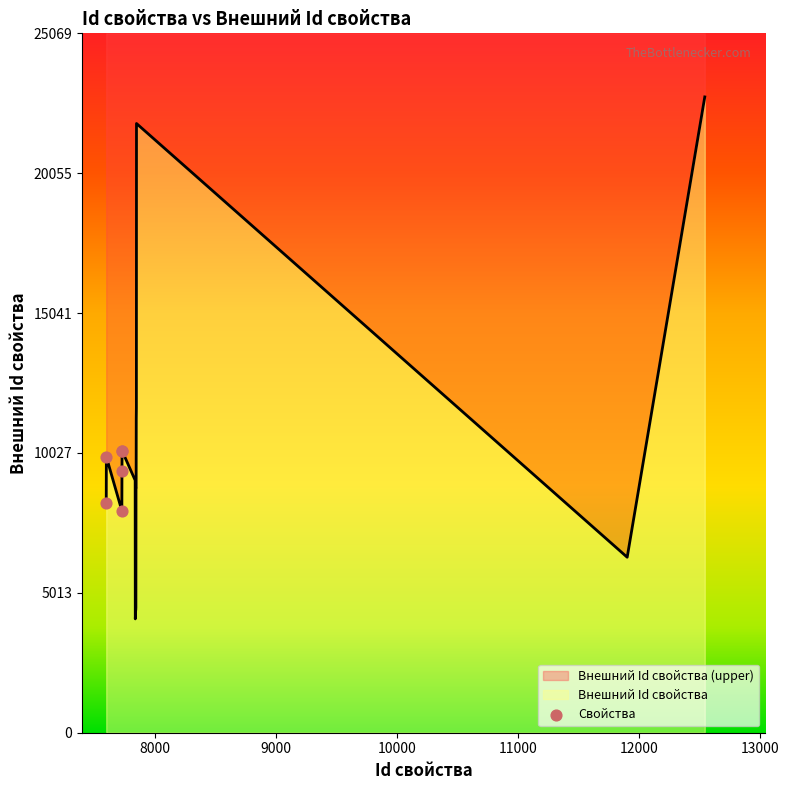

What is the change in value from 7597 to 7844?

+561